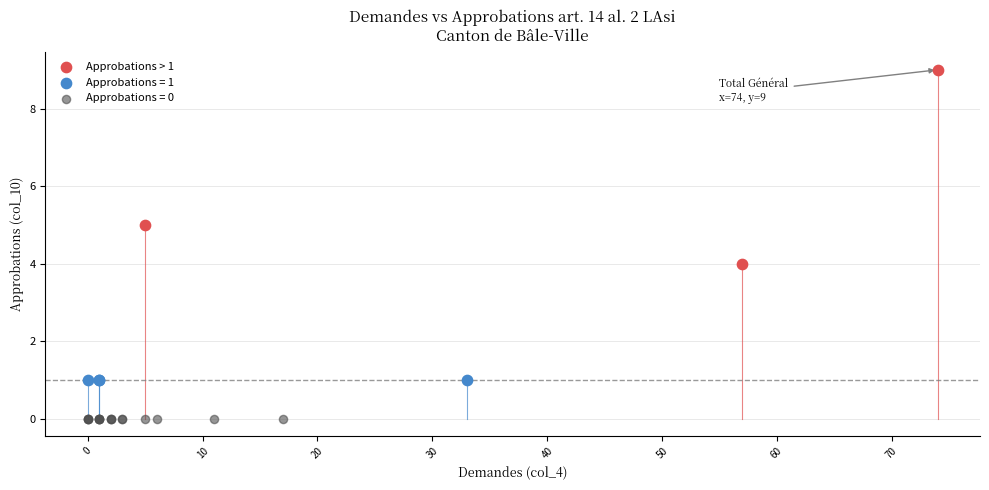

Which series reaches the minimum Y coordinate?

Approbations = 0